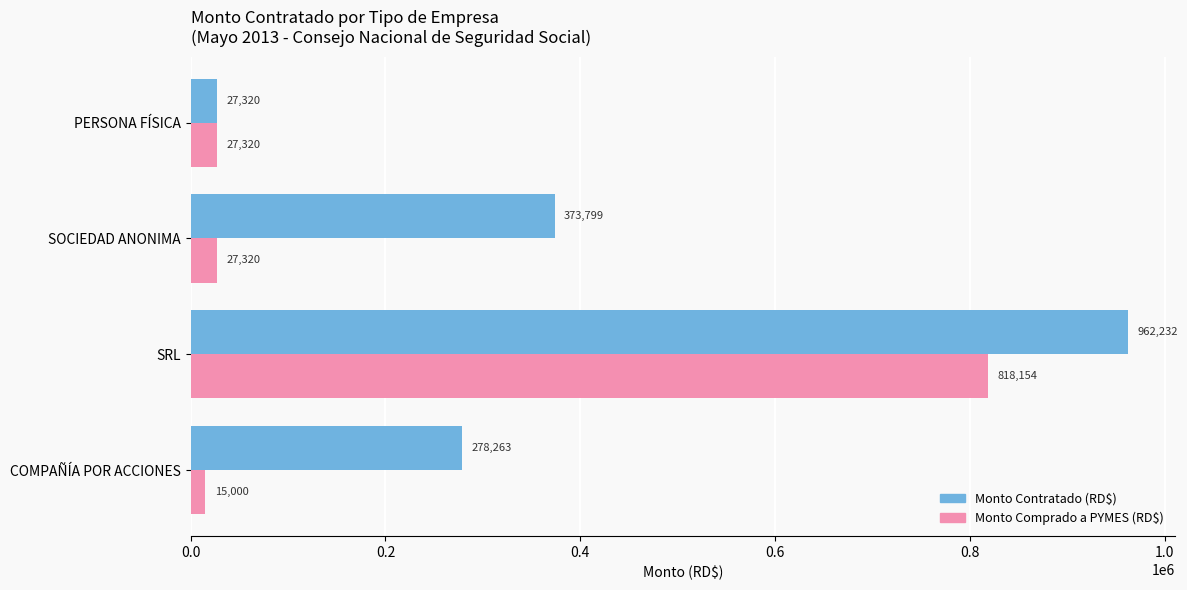

Where is Monto Contratado (RD$) nearest to the value 494775?

SOCIEDAD ANONIMA